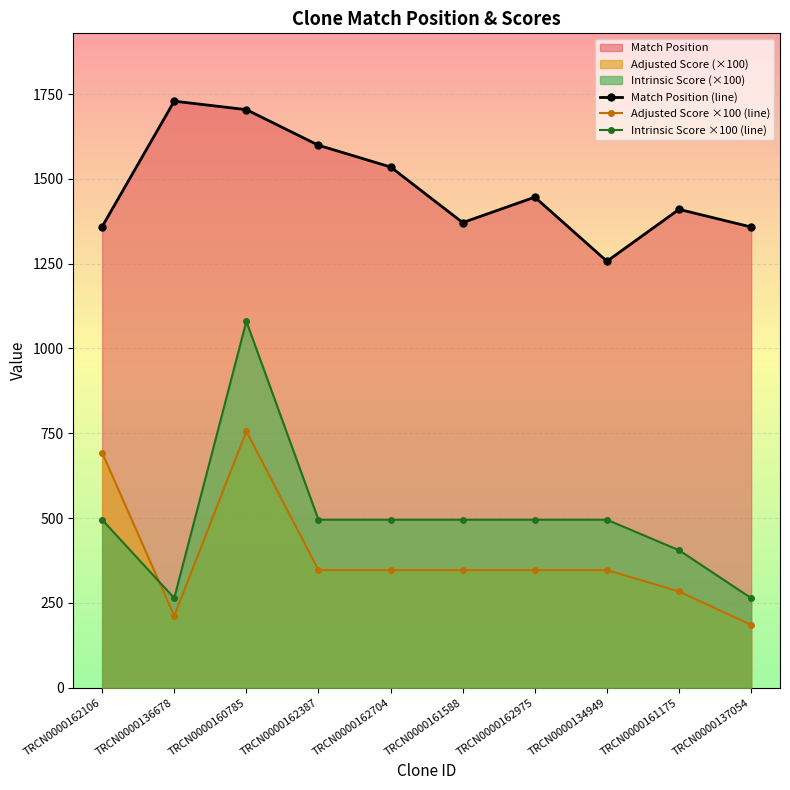

How many lines are shown in the chart?

3